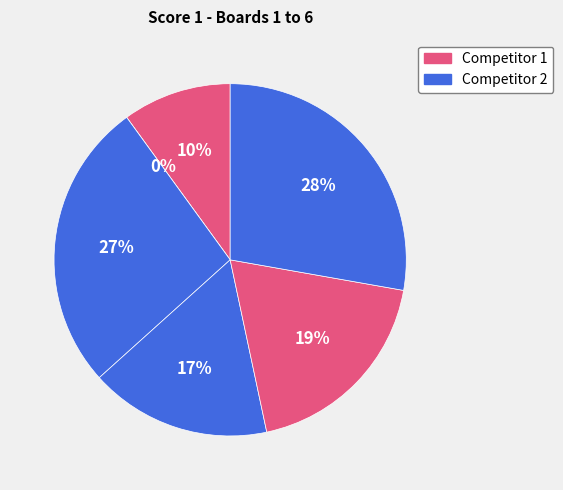

To the nearest percent, what portion does Board 4 represent?

17%